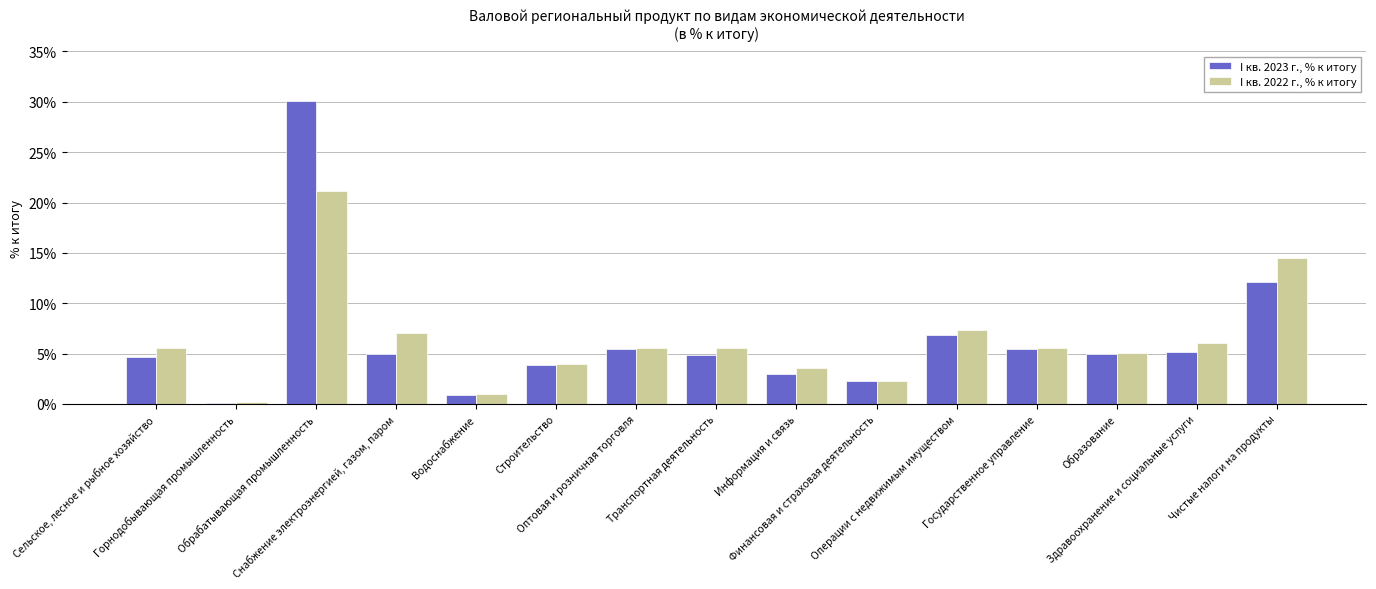

The value of I кв. 2022 г., % к итогу at Оптовая и розничная торговля is 3.2. True or false?

False